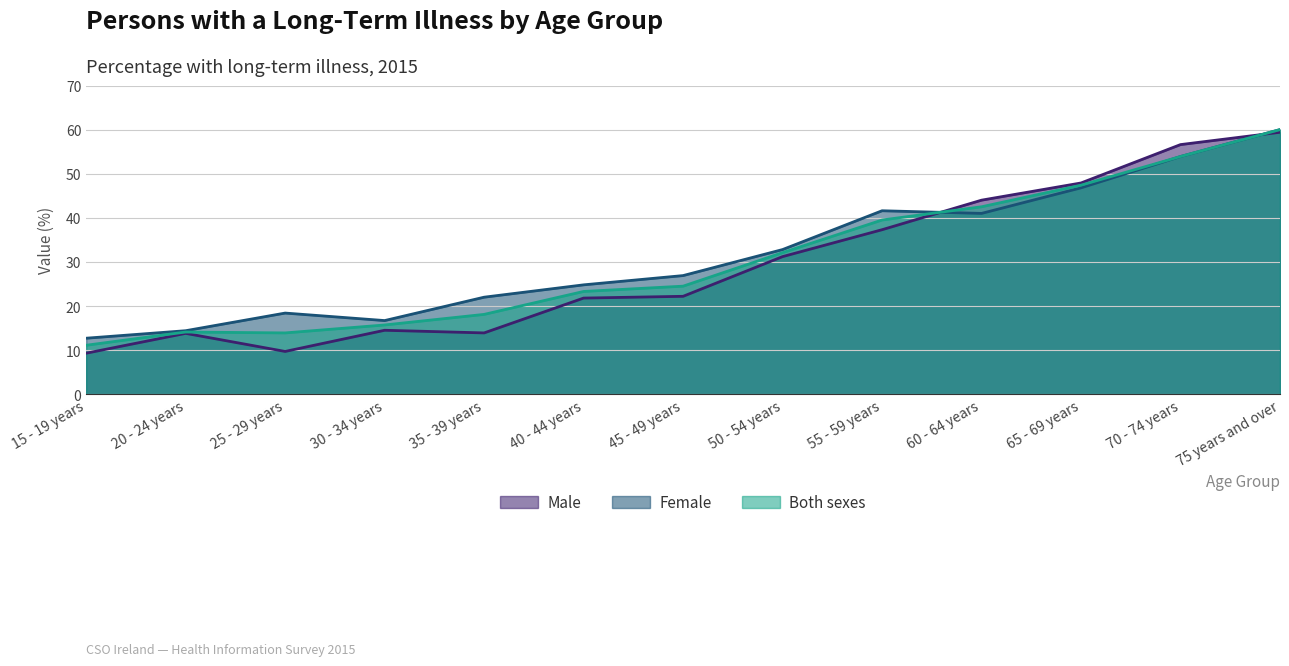

What is the value of the Male point at the 2nd from the left?

13.8